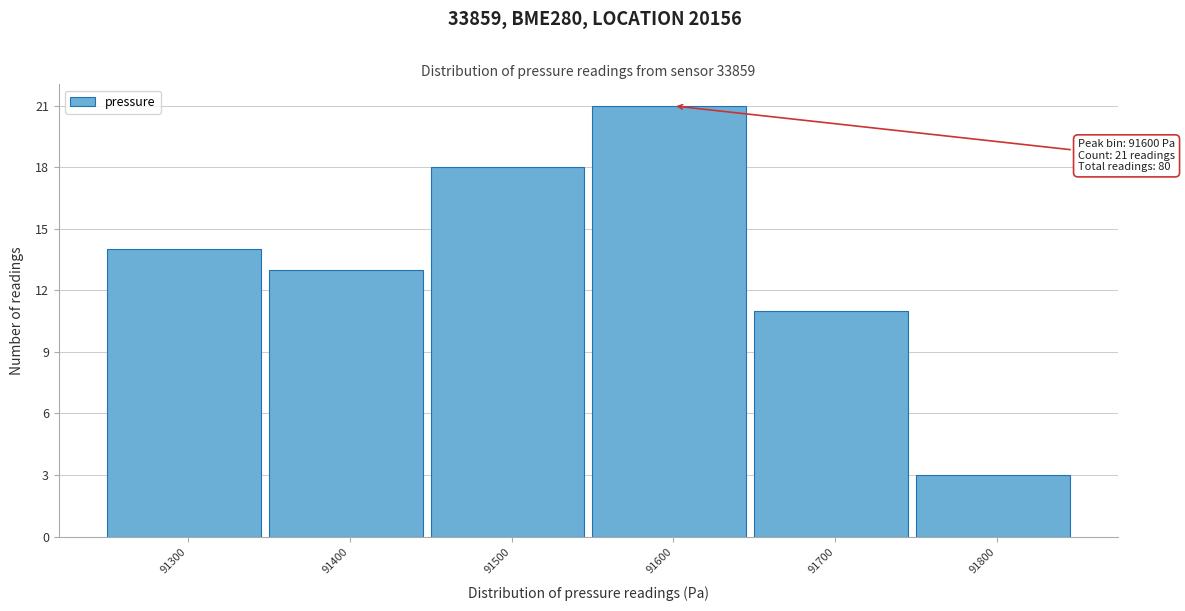

Reading left to right, extract all data points from this chart.

91300=14	91400=13	91500=18	91600=21	91700=11	91800=3